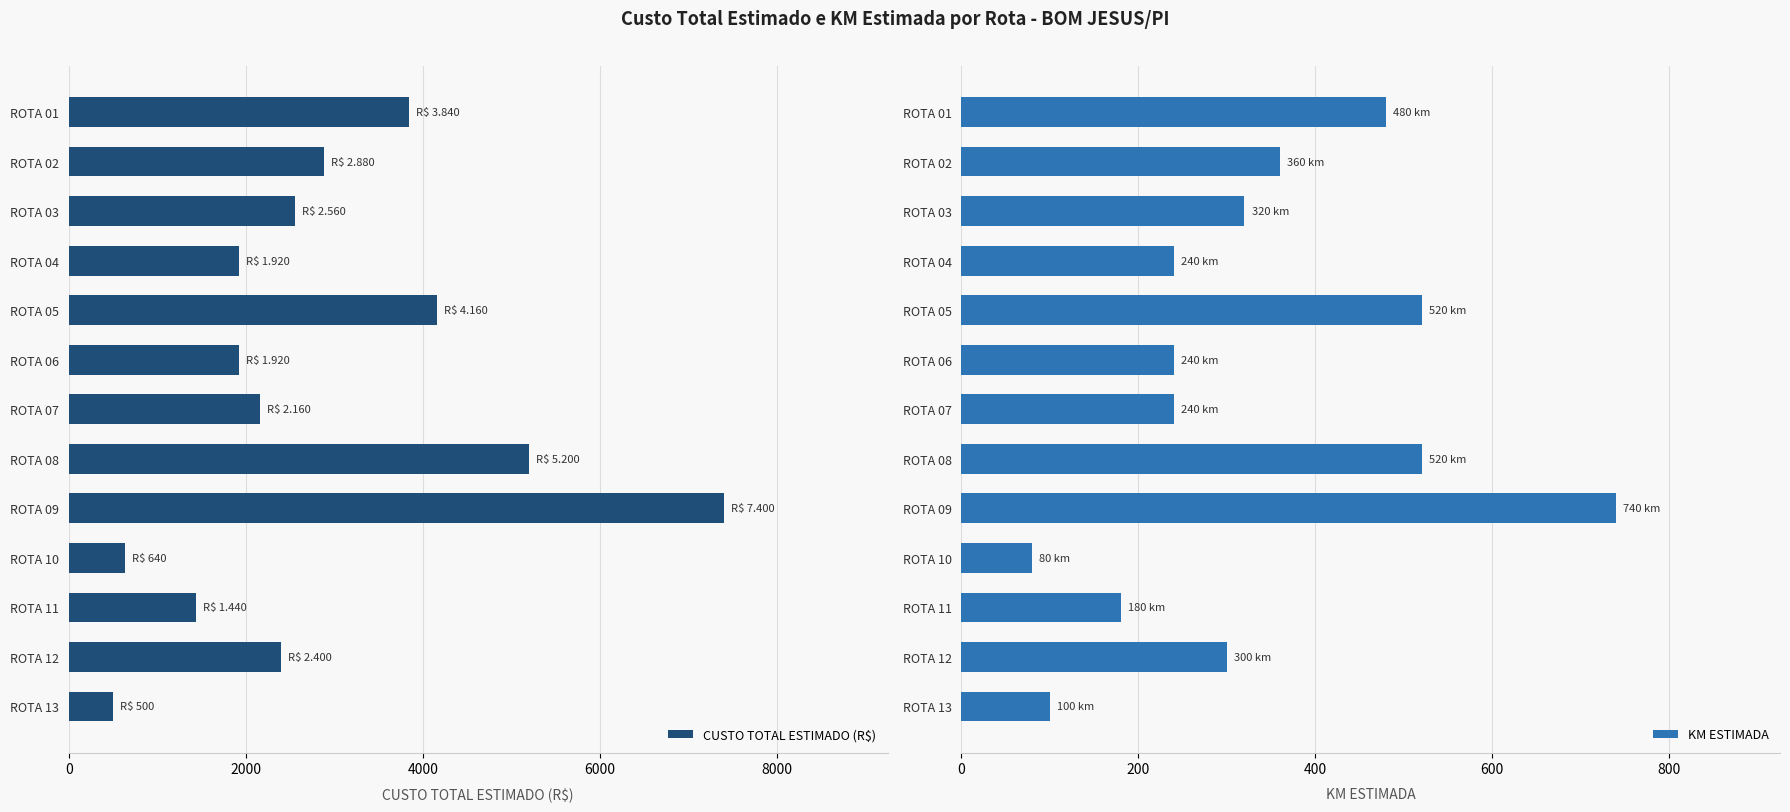

The CUSTO TOTAL ESTIMADO (R$) series shows 1920 at ROTA 06. True or false?

True